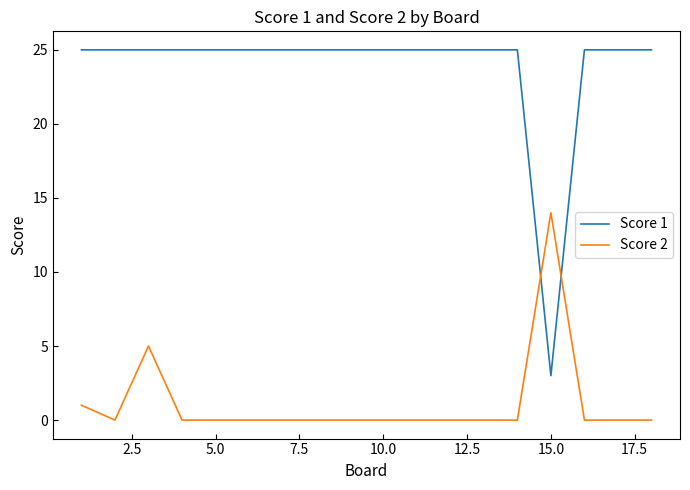

After their last crossing, which series has the higher values: Score 2 or Score 1?

Score 1